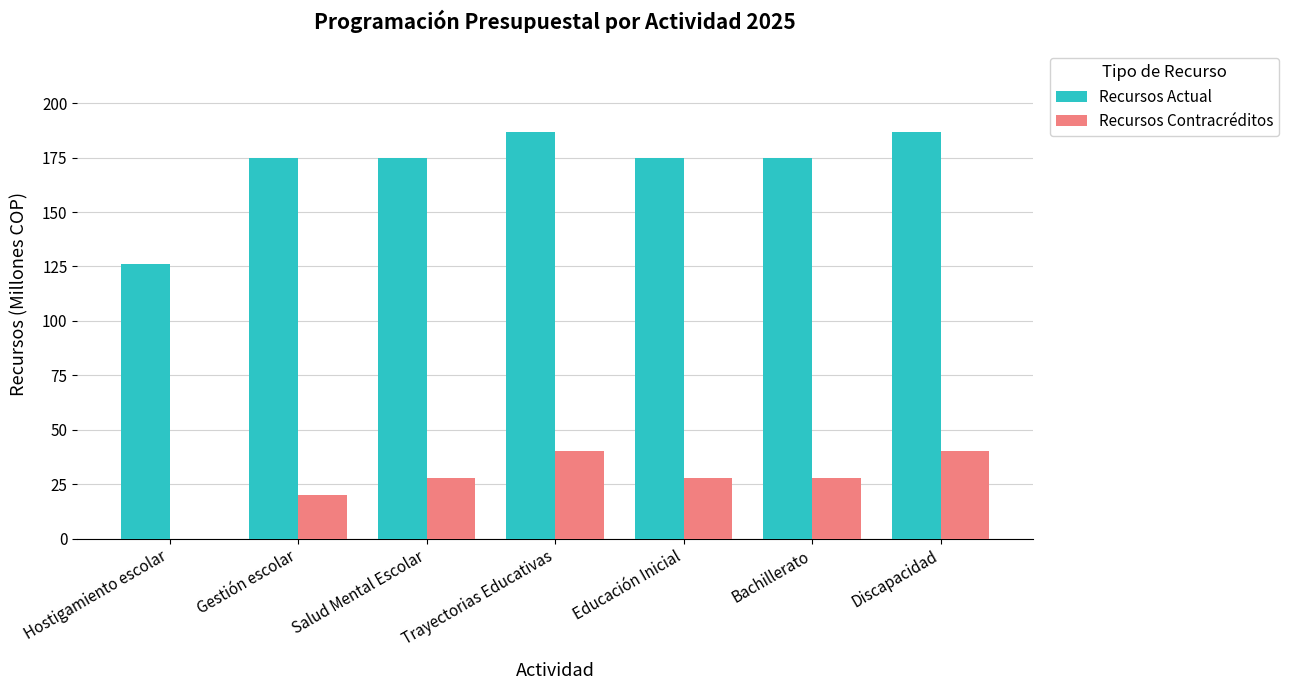

What are all the series names shown in the legend?

Recursos Actual, Recursos Contracréditos